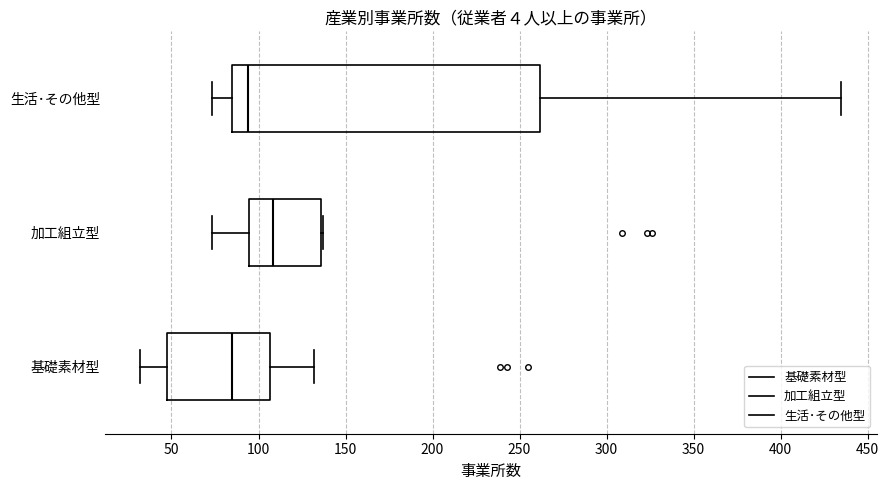

Reading bottom to top, read every box against the x-axis: the position of its median line, the range the box covers, and the ends of its whiskers. The values are not printed on the chart, so give them approximately, as read against the axis.

基礎素材型: median 85, box 45 to 105, whiskers 30 to 130
加工組立型: median 110, box 95 to 135, whiskers 75 to 135
生活･その他型: median 95, box 85 to 260, whiskers 75 to 435